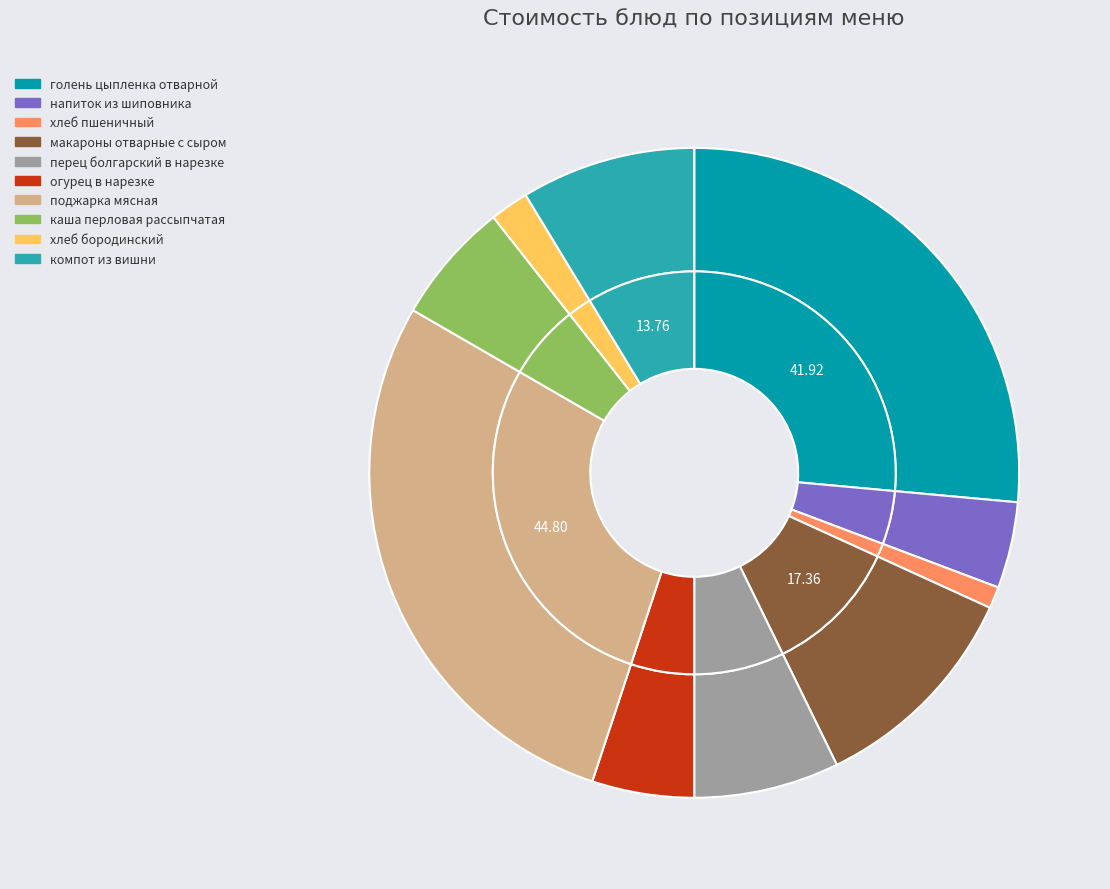

Combined, what portion of the pie is макароны отварные с сыром and каша перловая рассыпчатая?

17.0%